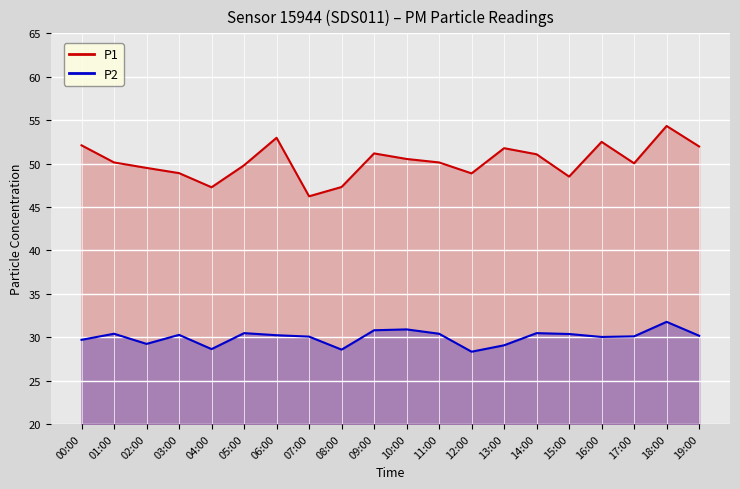

True or false: P1 line and P2 line cross at least once.

False